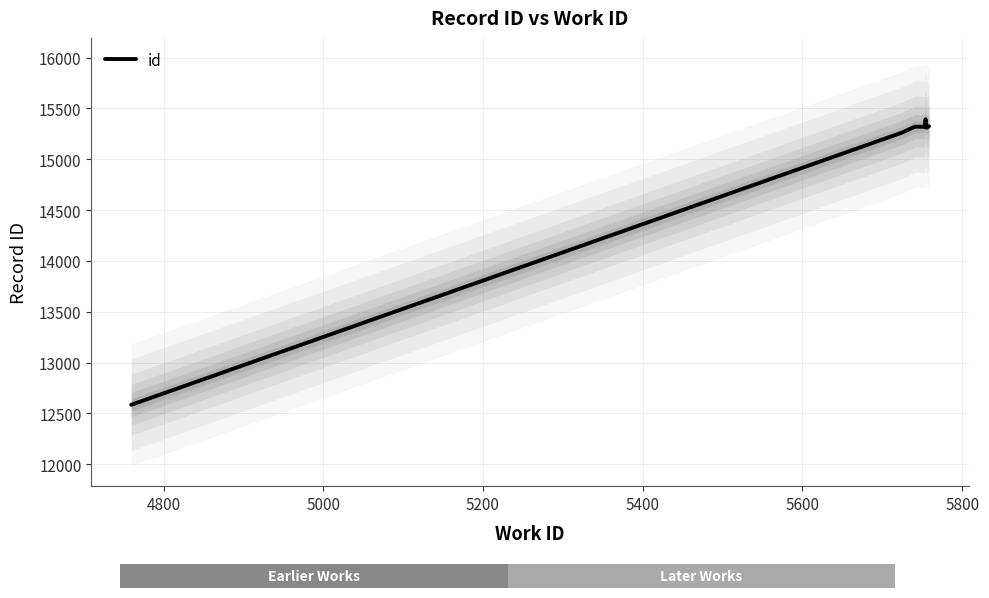

What is the approximate value at 5800, to the nearest 10?

15320